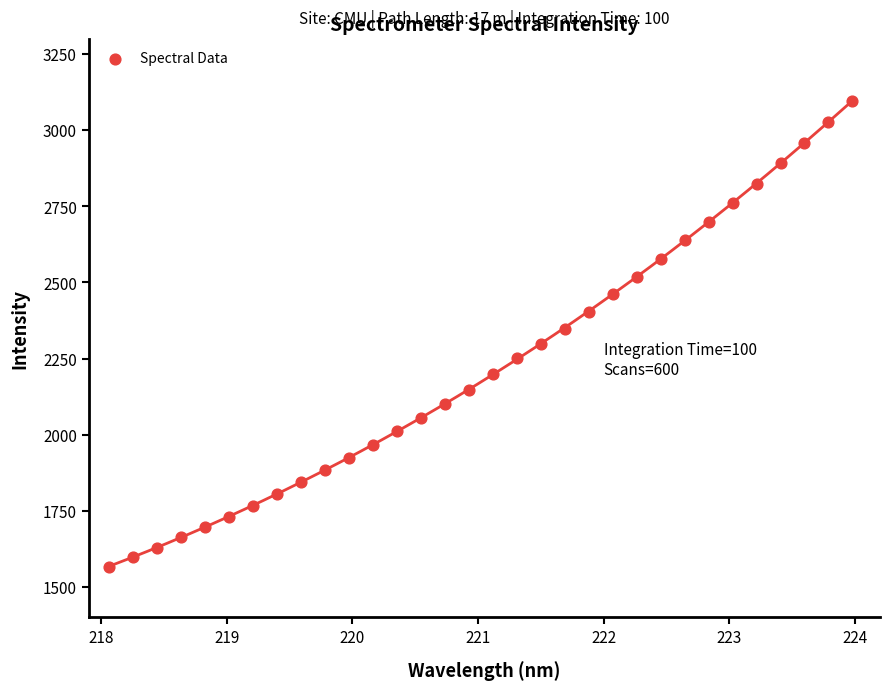

What is the range of Y values (max minus min)?

1530.2